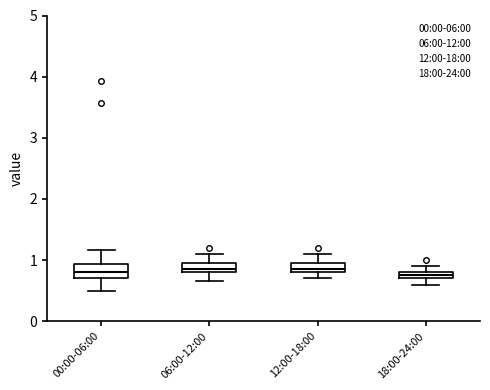

Where does the upper whisker of the box for 00:00-06:00 end on the y-axis? The values are not printed on the chart, so give them approximately, as read against the axis.

1.2